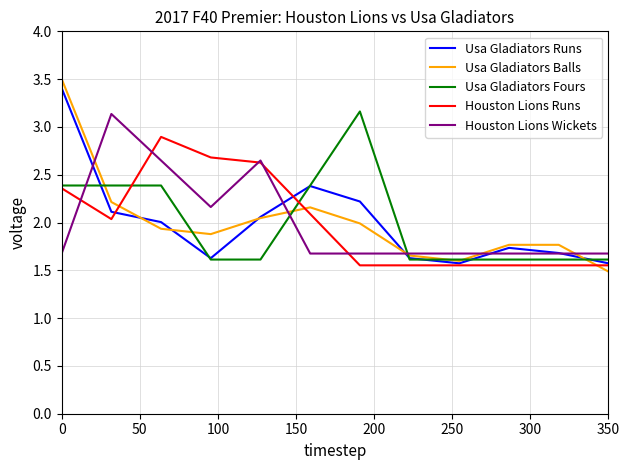

What is the highest value of the Houston Lions Runs series?

2.9